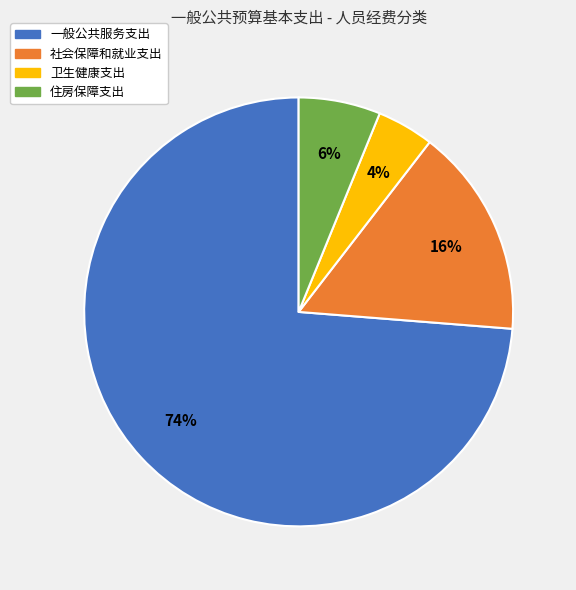

To the nearest percent, what is the combined percentage of 住房保障支出 and 卫生健康支出?

10%